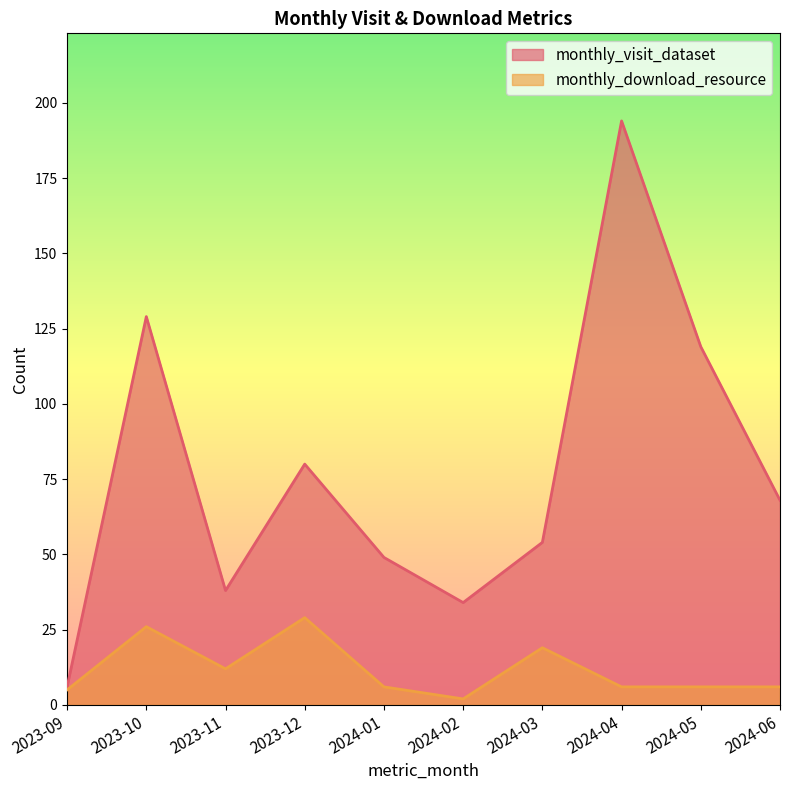

Which series has the largest total across all categories?

monthly_visit_dataset